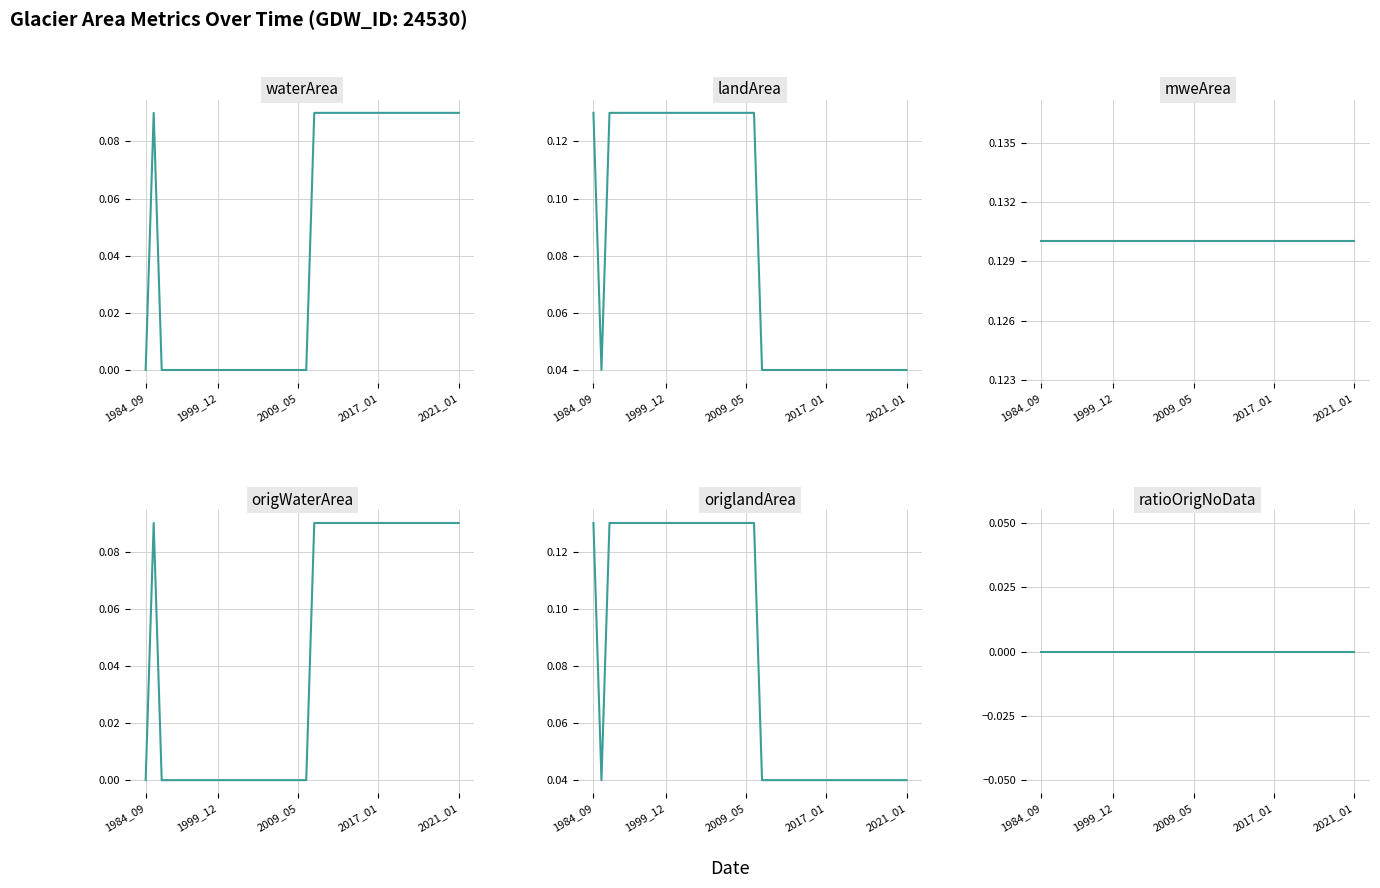

What is the difference between the landArea values at 24 and 16?

0.1